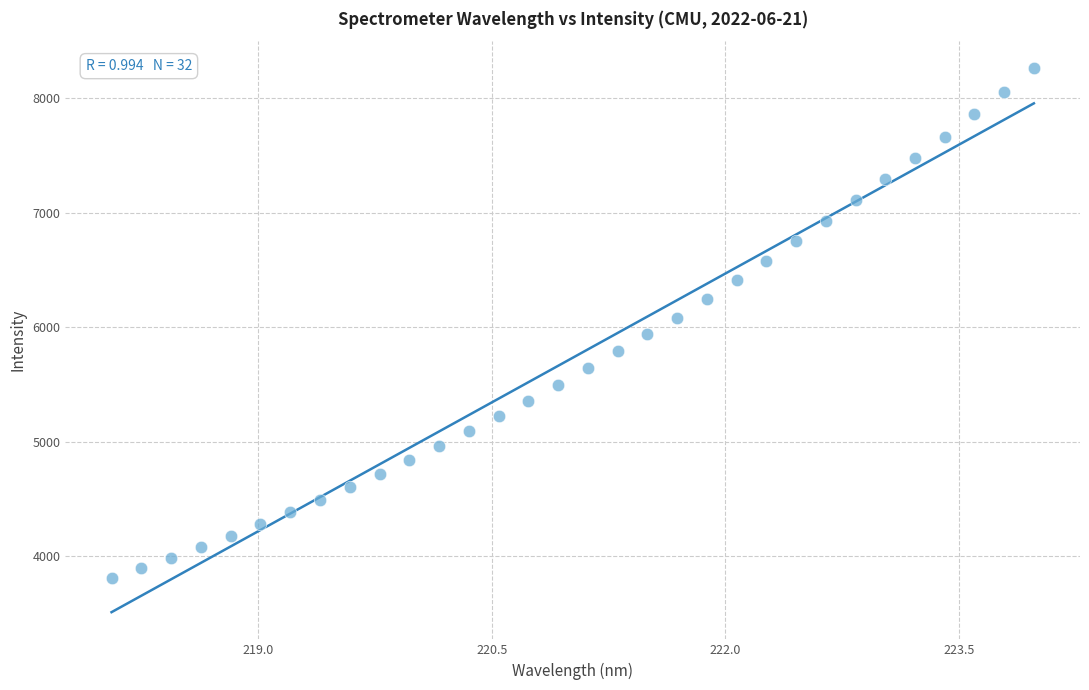

What is the range of Y values (max minus min)?

4451.0